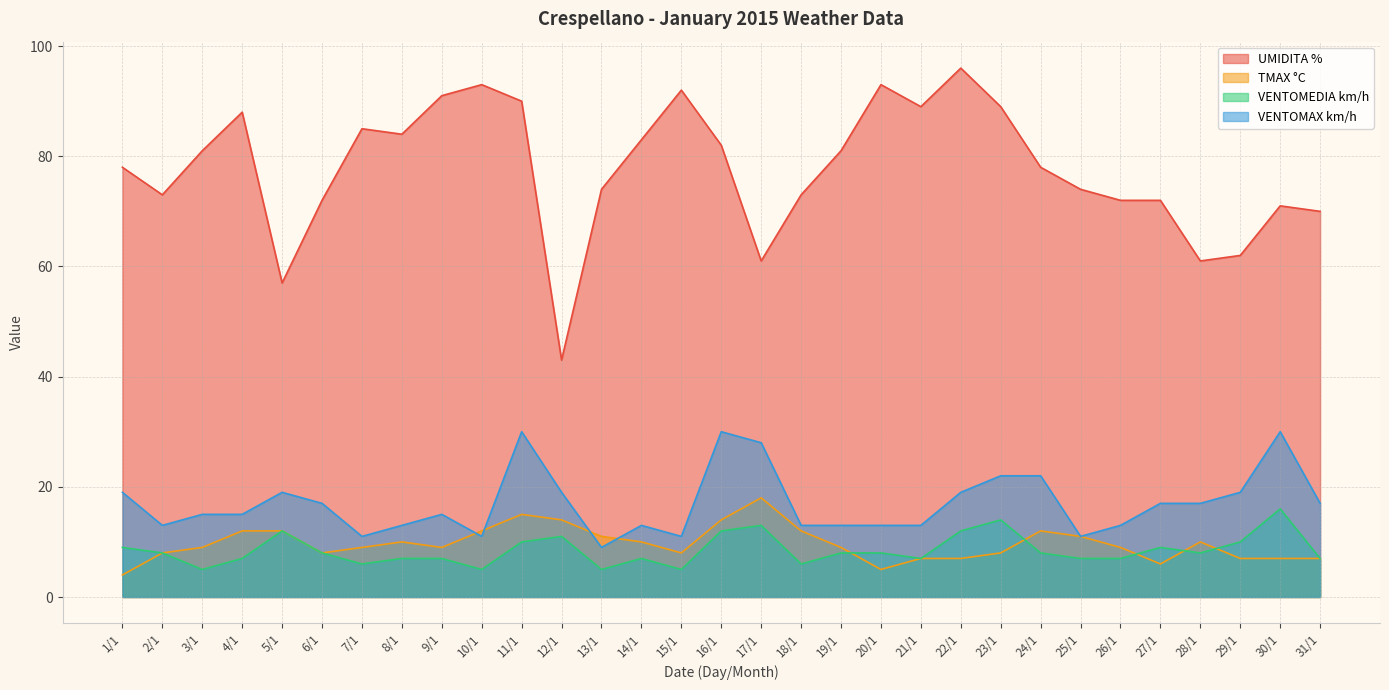

Rank the series at 5/1 from highest to lowest value.

UMIDITA %, VENTOMAX km/h, TMAX °C, VENTOMEDIA km/h